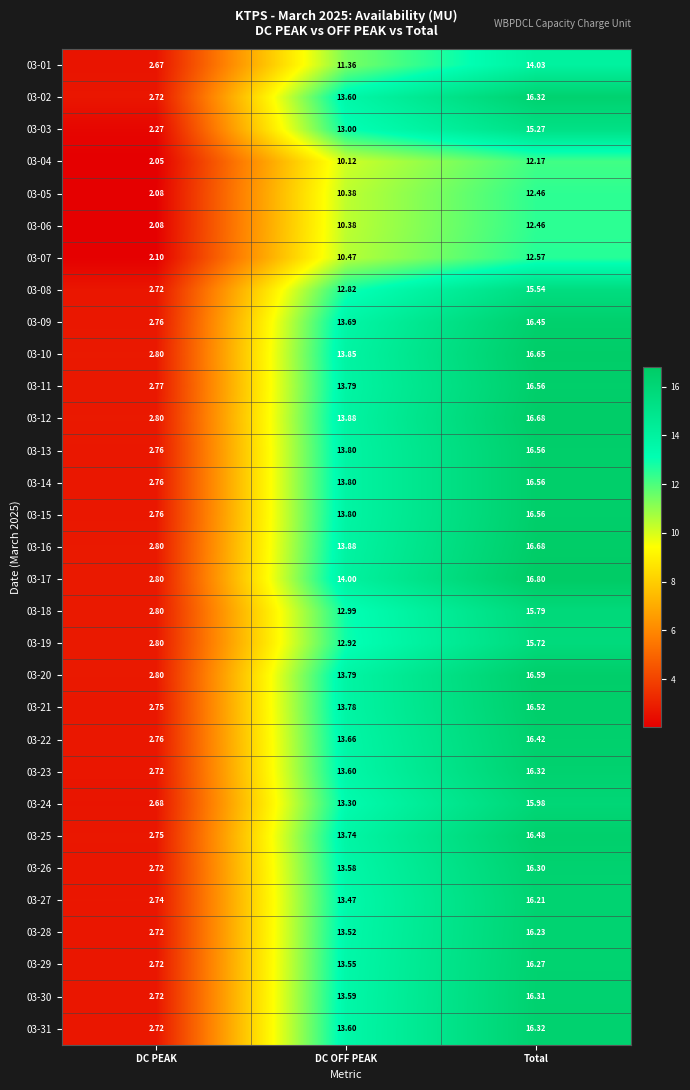

Count the number of categories in the chart.

3